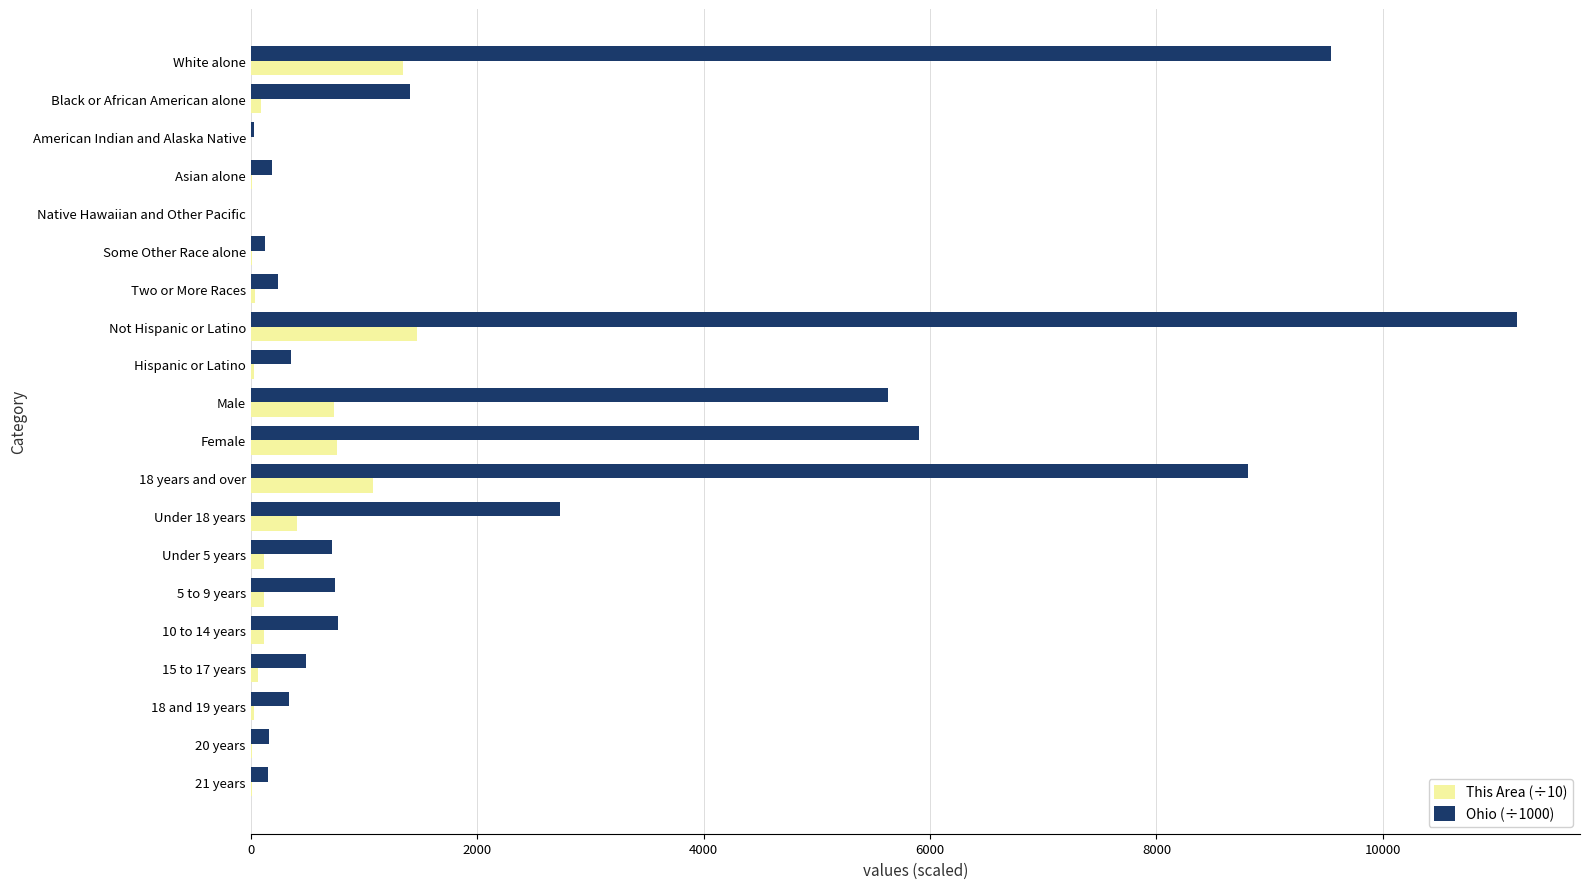

The value of This Area (÷10) at Not Hispanic or Latino is 1465.6. True or false?

True